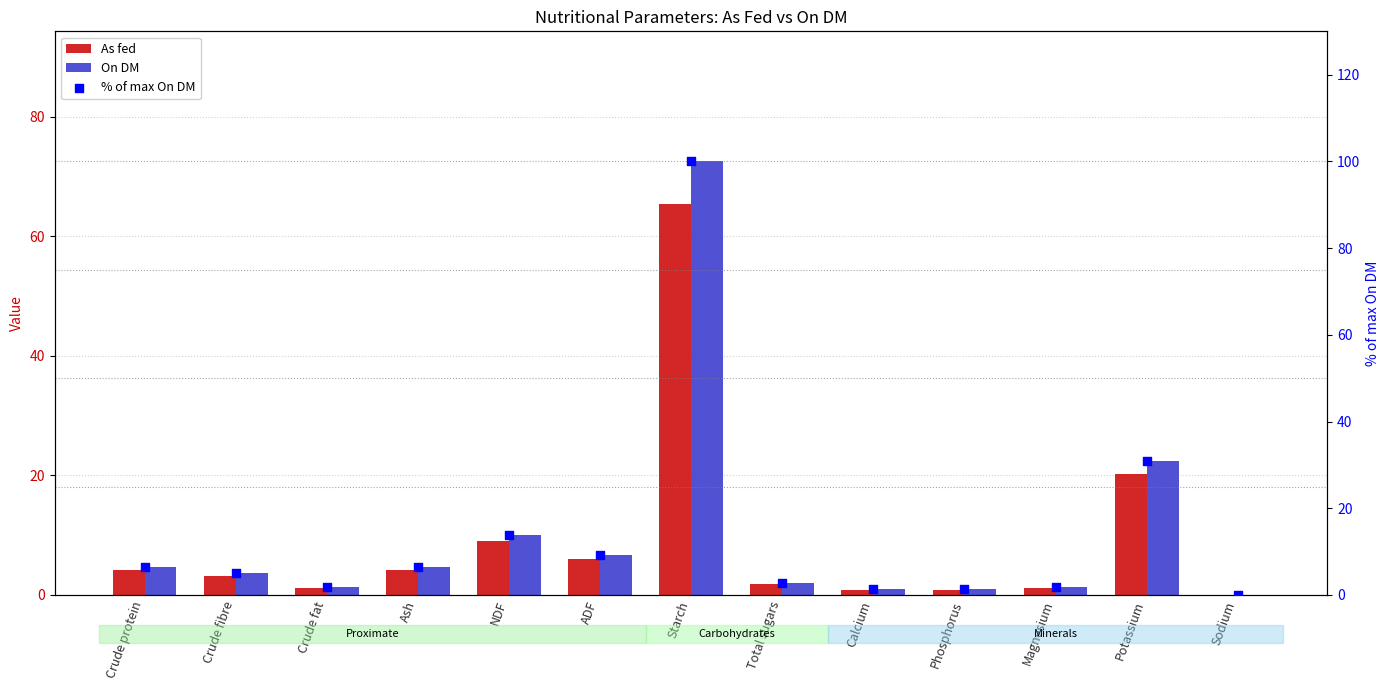

Which series contains the lowest Y value?

As fed